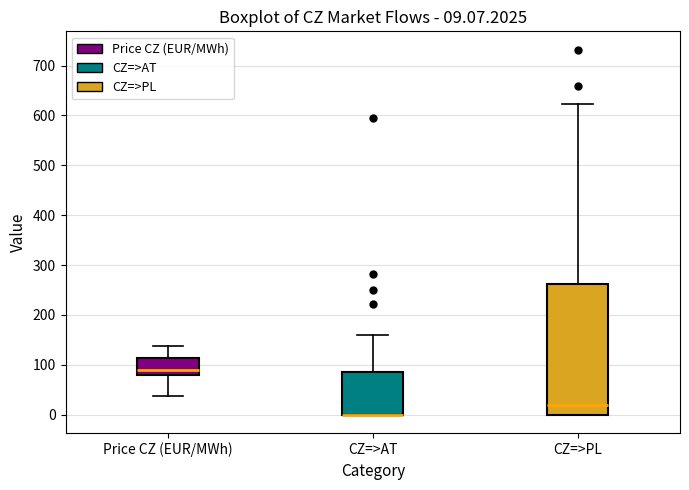

Which box is the tallest, from its lower edge to its upper edge?

CZ=>PL